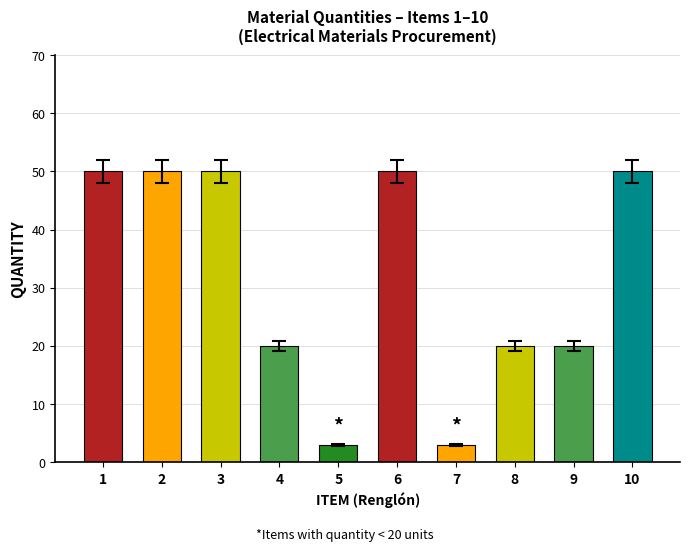

What is the difference between the values at 4 and 3?

30